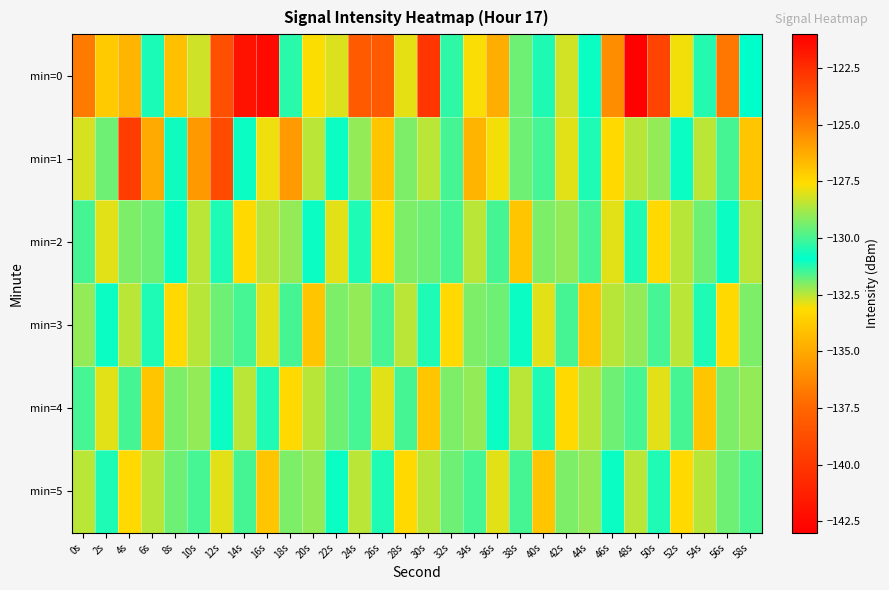

Reading left to right, what are all the values shown in this chart?

min=0: 0s=-124.9	2s=-133.8	4s=-126.5	6s=-131.1	8s=-126.8	10s=-128.2	12s=-138.7	14s=-121.6	16s=-142.4	18s=-131.3	20s=-127.6	22s=-128.1	24s=-138.1	26s=-123.9	28s=-127.9	30s=-122.8	32s=-130.3	34s=-127.7	36s=-126.3	38s=-129.5	40s=-131.1	42s=-132.7	44s=-131.0	46s=-125.4	48s=-121.1	50s=-123.2	52s=-127.8	54s=-131.2	56s=-124.8	58s=-130.9
min=1: 0s=-132.8	2s=-129.5	4s=-139.7	6s=-126.2	8s=-131.0	10s=-125.8	12s=-138.9	14s=-131.0	16s=-127.8	18s=-135.6	20s=-128.5	22s=-131.0	24s=-129.0	26s=-127.0	28s=-132.0	30s=-128.5	32s=-130.0	34s=-126.5	36s=-133.0	38s=-129.5	40s=-131.5	42s=-128.0	44s=-130.5	46s=-127.5	48s=-132.5	50s=-129.0	52s=-131.0	54s=-128.5	56s=-130.0	58s=-127.0
min=2: 0s=-130.0	2s=-128.0	4s=-132.0	6s=-129.5	8s=-131.0	10s=-128.5	12s=-130.5	14s=-127.5	16s=-132.5	18s=-129.0	20s=-131.0	22s=-128.0	24s=-130.5	26s=-127.5	28s=-132.0	30s=-129.5	32s=-131.5	34s=-128.5	36s=-130.0	38s=-127.0	40s=-132.0	42s=-129.0	44s=-131.5	46s=-128.0	48s=-130.5	50s=-127.5	52s=-132.5	54s=-129.5	56s=-131.0	58s=-128.5
min=3: 0s=-129.0	2s=-131.0	4s=-128.5	6s=-130.5	8s=-127.5	10s=-132.5	12s=-129.5	14s=-131.5	16s=-128.0	18s=-130.0	20s=-127.0	22s=-132.0	24s=-129.0	26s=-131.5	28s=-128.5	30s=-130.5	32s=-127.5	34s=-132.0	36s=-129.5	38s=-131.0	40s=-128.0	42s=-130.0	44s=-127.0	46s=-132.5	48s=-129.0	50s=-131.5	52s=-128.5	54s=-130.5	56s=-127.5	58s=-132.0
min=4: 0s=-131.5	2s=-128.0	4s=-130.0	6s=-127.0	8s=-132.0	10s=-129.0	12s=-131.0	14s=-128.5	16s=-130.5	18s=-127.5	20s=-132.5	22s=-129.5	24s=-131.5	26s=-128.0	28s=-130.0	30s=-127.0	32s=-132.0	34s=-129.0	36s=-131.0	38s=-128.5	40s=-130.5	42s=-127.5	44s=-132.5	46s=-129.5	48s=-131.5	50s=-128.0	52s=-130.0	54s=-127.0	56s=-132.0	58s=-129.0
min=5: 0s=-128.5	2s=-130.5	4s=-127.5	6s=-132.5	8s=-129.5	10s=-131.5	12s=-128.0	14s=-130.0	16s=-127.0	18s=-132.0	20s=-129.0	22s=-131.0	24s=-128.5	26s=-130.5	28s=-127.5	30s=-132.5	32s=-129.5	34s=-131.5	36s=-128.0	38s=-130.0	40s=-127.0	42s=-132.0	44s=-129.0	46s=-131.0	48s=-128.5	50s=-130.5	52s=-127.5	54s=-132.5	56s=-129.5	58s=-131.5